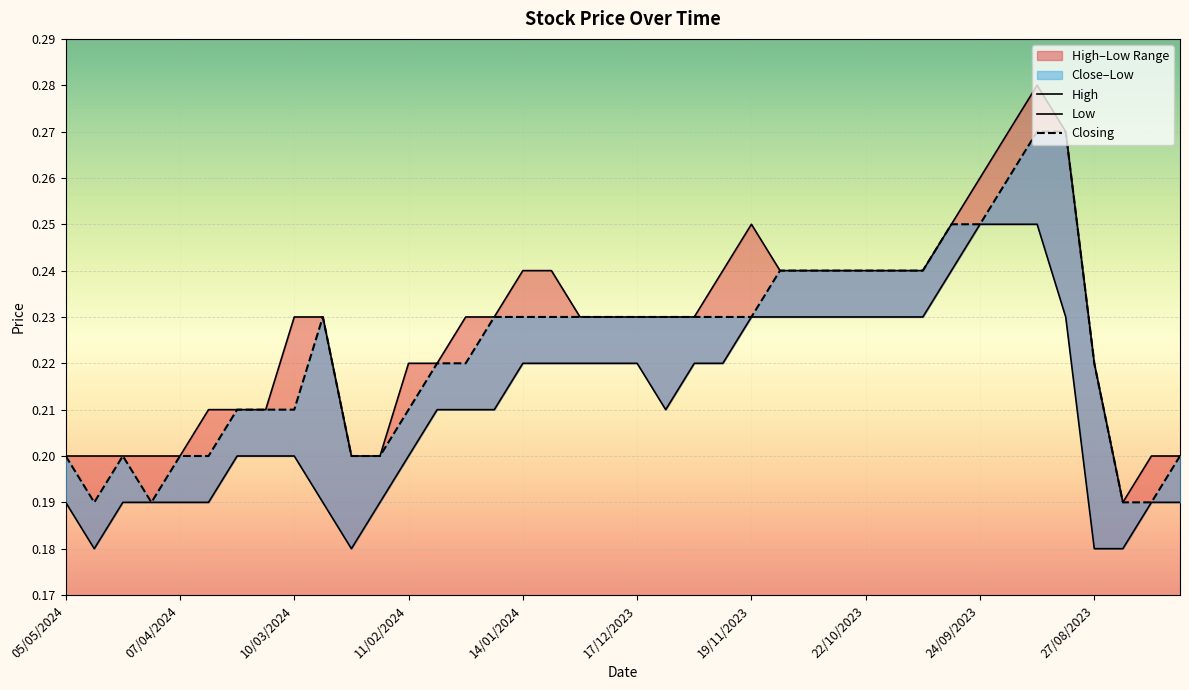

True or false: Low has more than 0 interior local peaks.

False